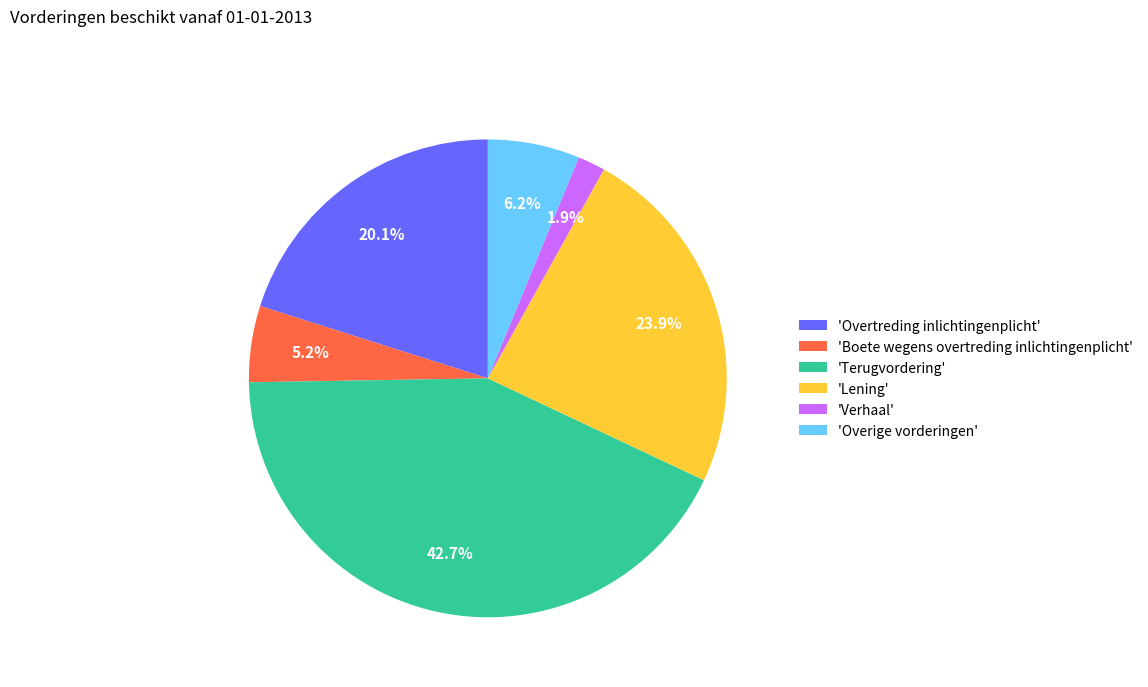

Which has a higher value, 'Overtreding inlichtingenplicht' or 'Verhaal'?

'Overtreding inlichtingenplicht'